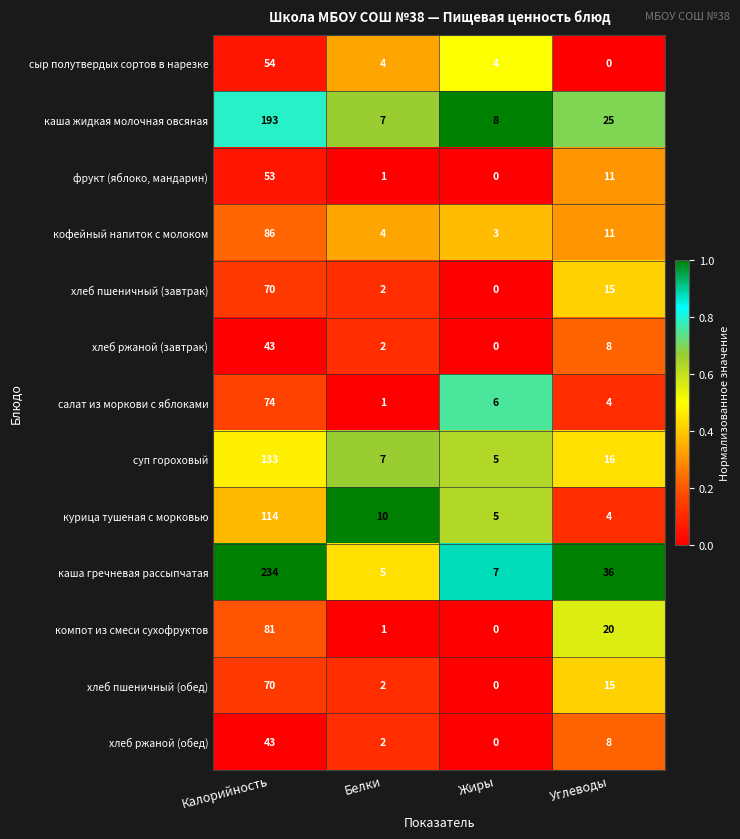

Rank the categories by хлеб ржаной (обед) value from highest to lowest.

Калорийность, Углеводы, Белки, Жиры